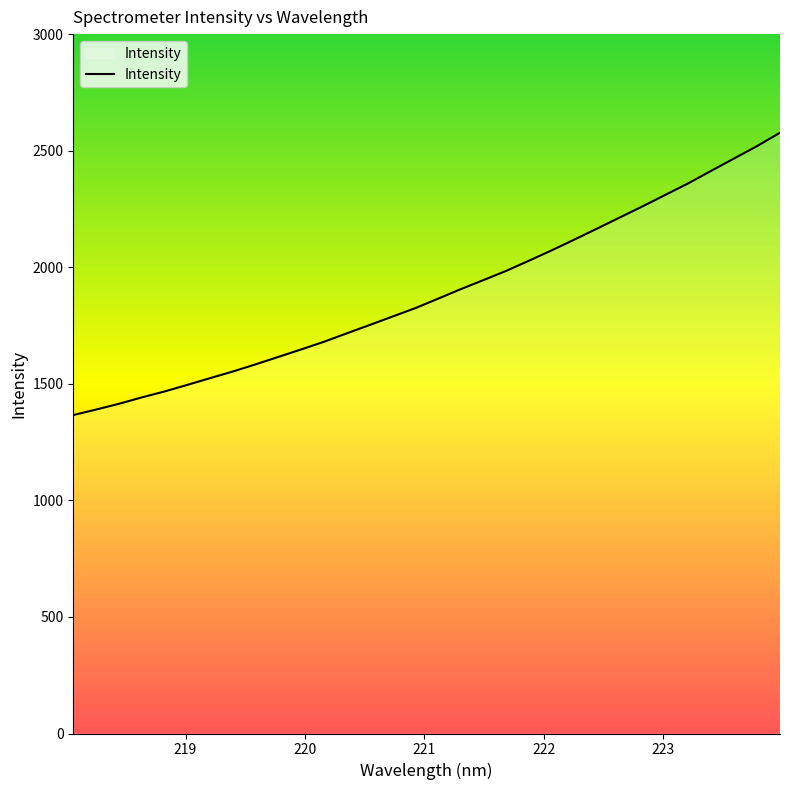

What is the minimum value shown in the chart?

1365.9